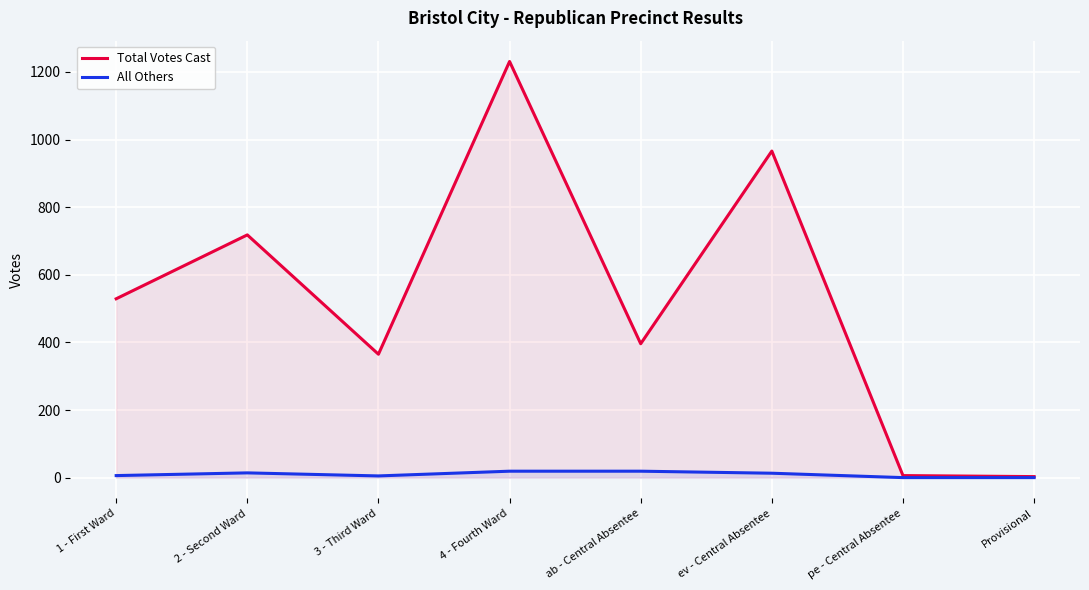

What is the label of the 1st point from the left?

1 - First Ward